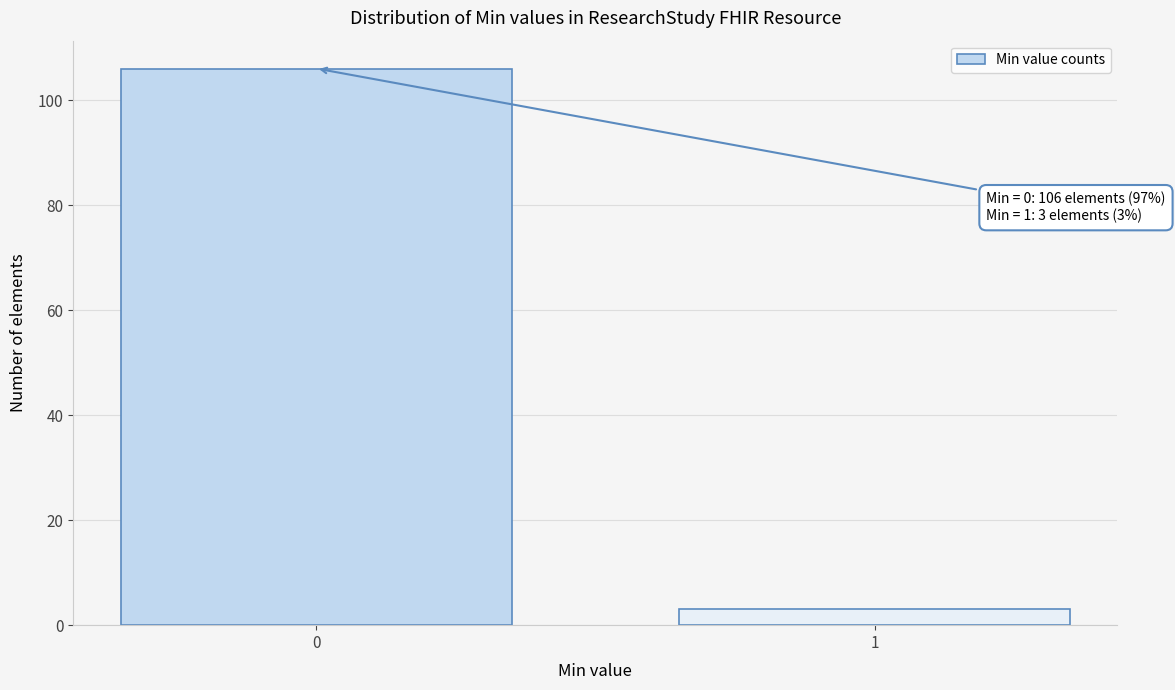

Reading left to right, what are all the values shown in this chart?

0=106	1=3